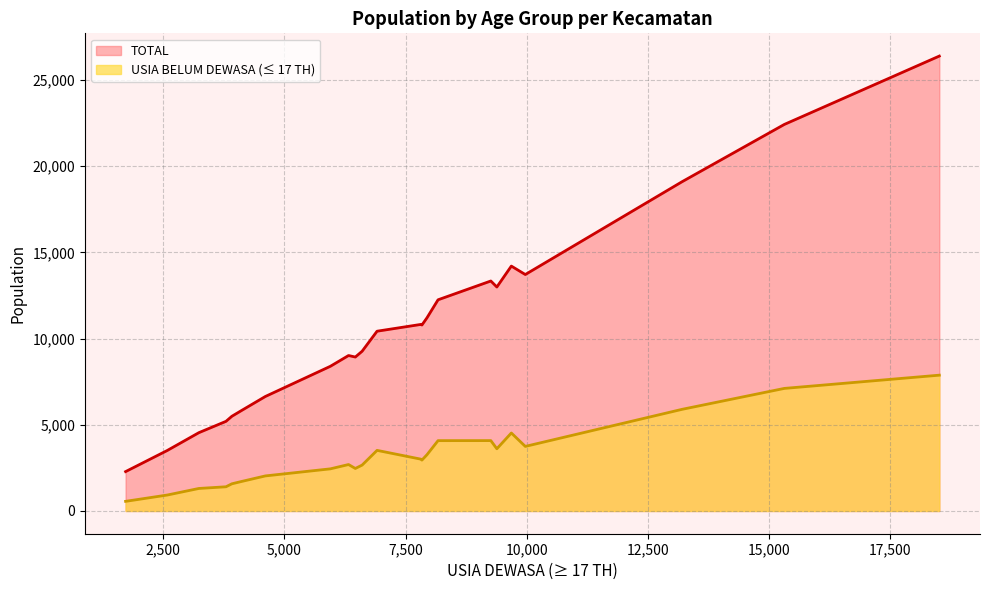

List the series in order of their overall mean, lowest first.

USIA BELUM DEWASA (≤ 17 TH), TOTAL